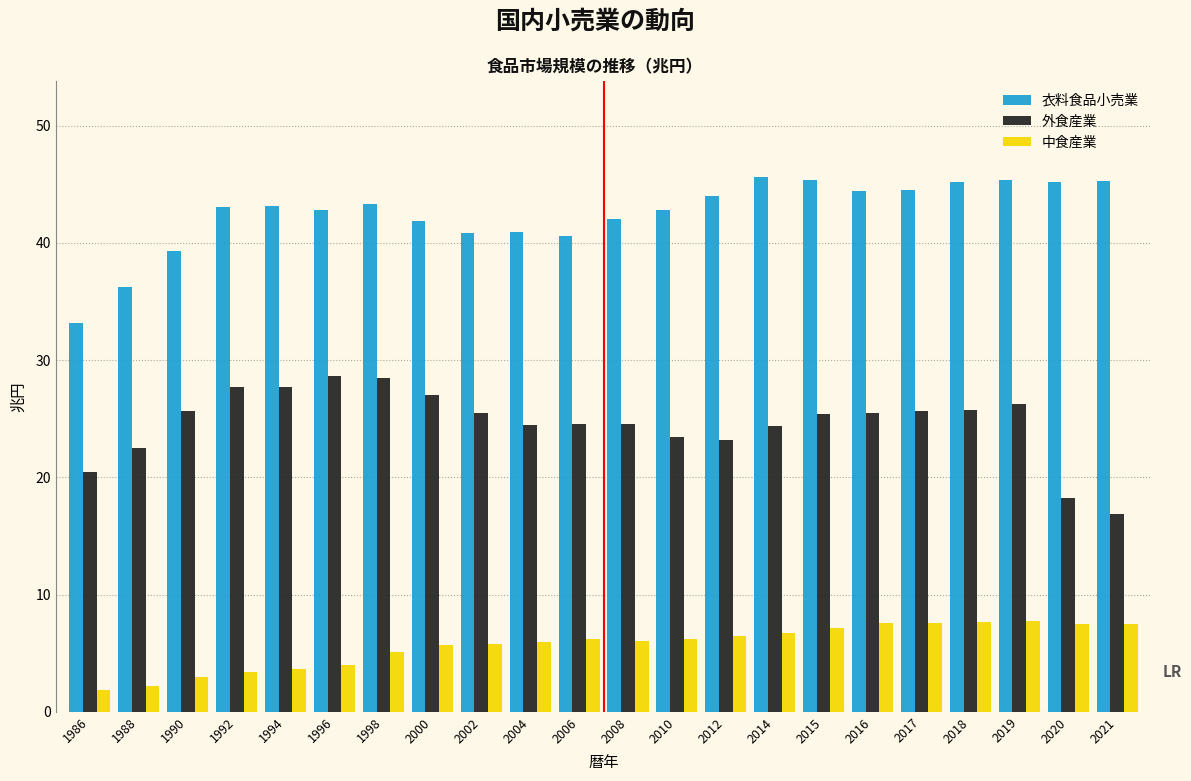

What is the difference between the maximum and second lowest values in the 中食産業 series?

5.5